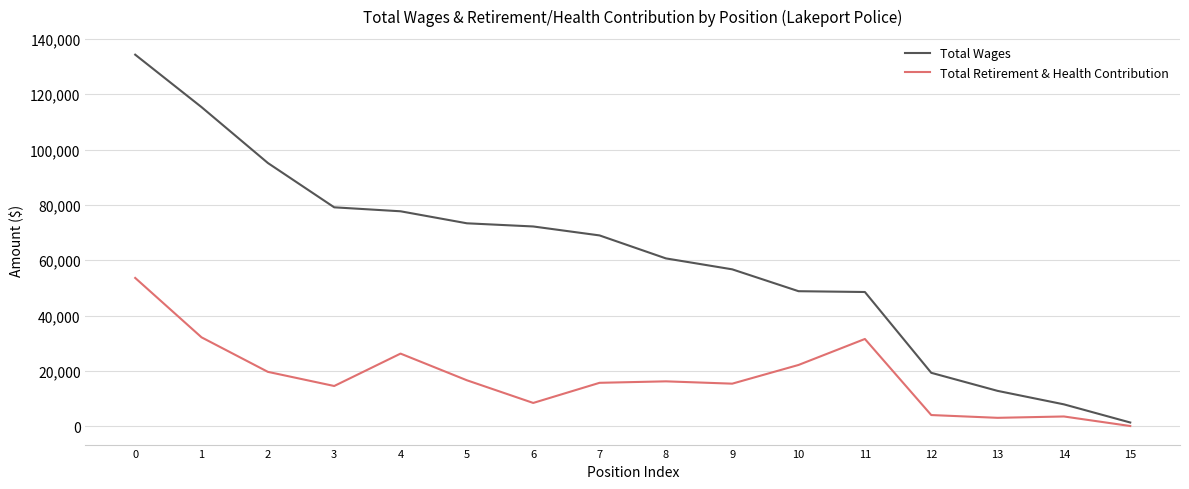

What is the maximum value for Total Wages?

134295